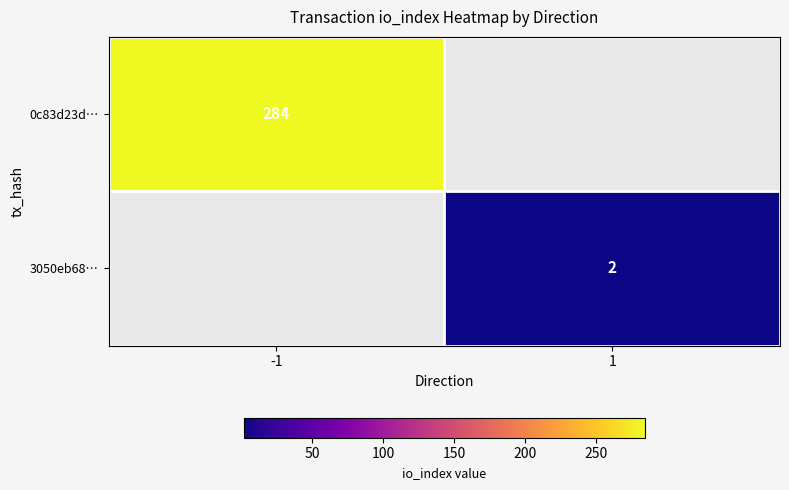

The 3050eb68… series shows 3 at 1. True or false?

False